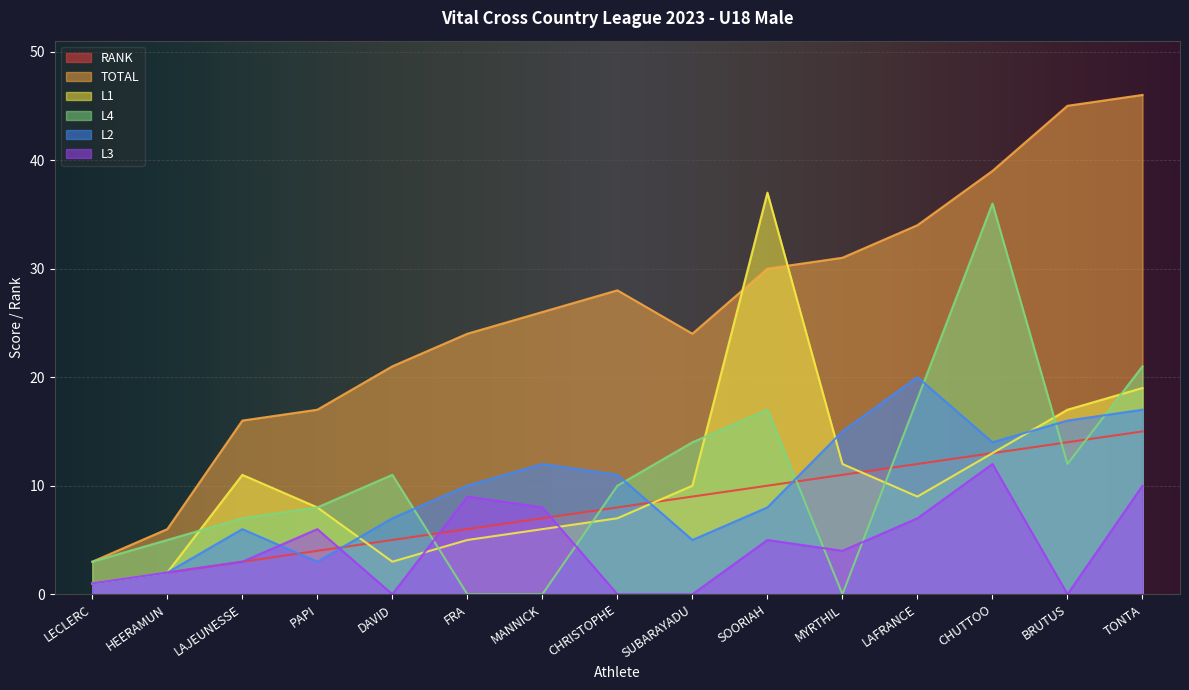

What is the greatest value displayed?

46